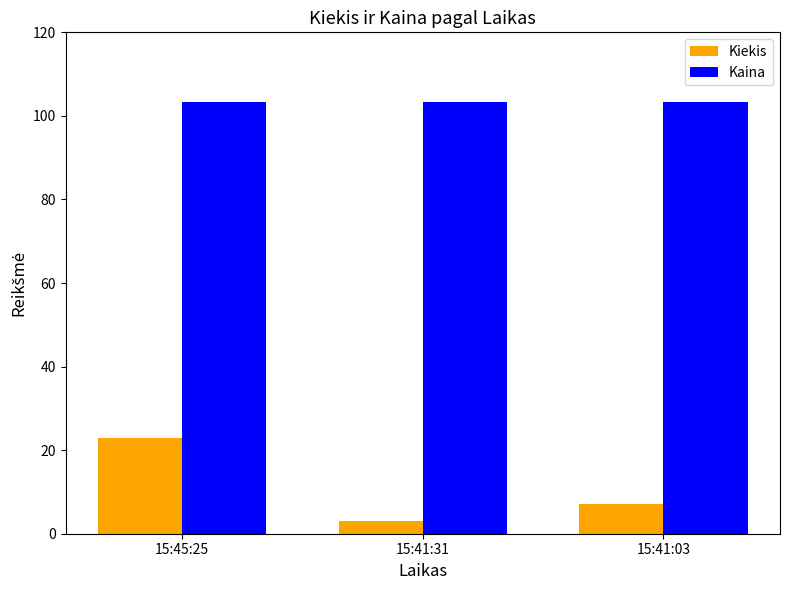

Does the chart contain stacked bars?

No